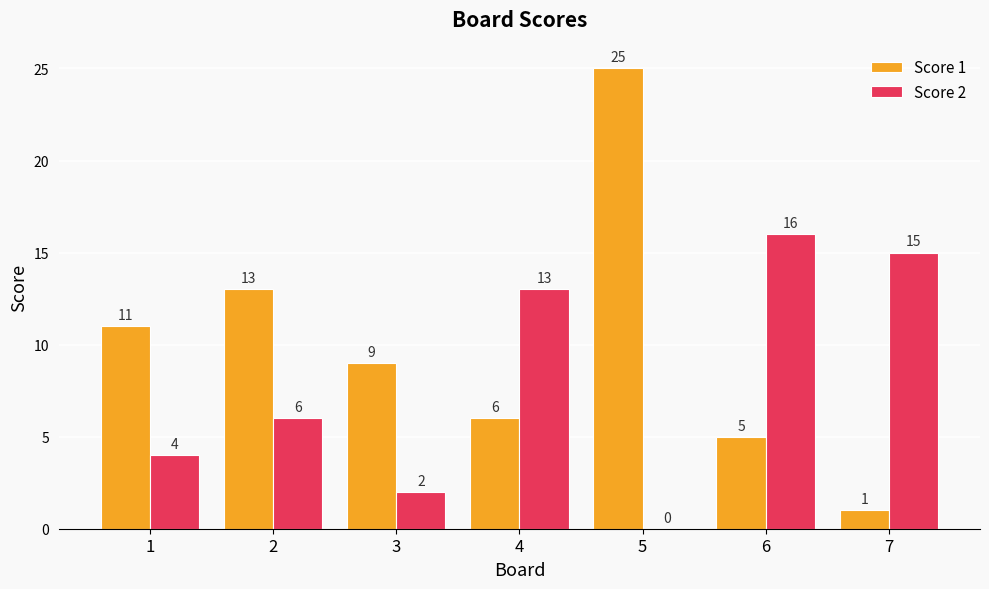

Reading right to left, transcribe all the data shown in this chart.

Score 1: 7=1	6=5	5=25	4=6	3=9	2=13	1=11
Score 2: 7=15	6=16	5=0	4=13	3=2	2=6	1=4